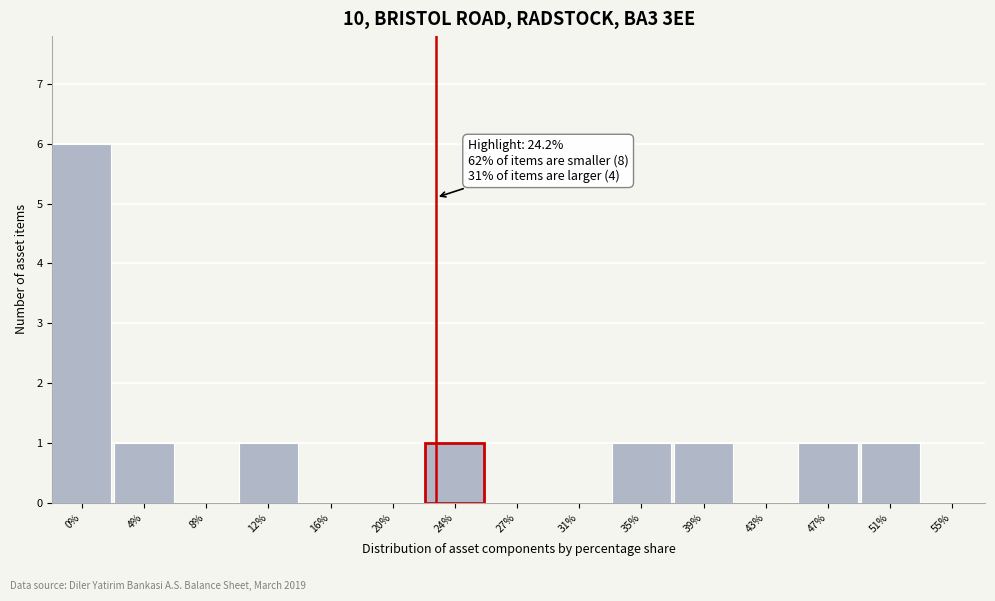

Reading left to right, list all the values displayed in this chart.

0%=6	4%=1	8%=0	12%=1	16%=0	20%=0	24%=1	27%=0	31%=0	35%=1	39%=1	43%=0	47%=1	51%=1	55%=0